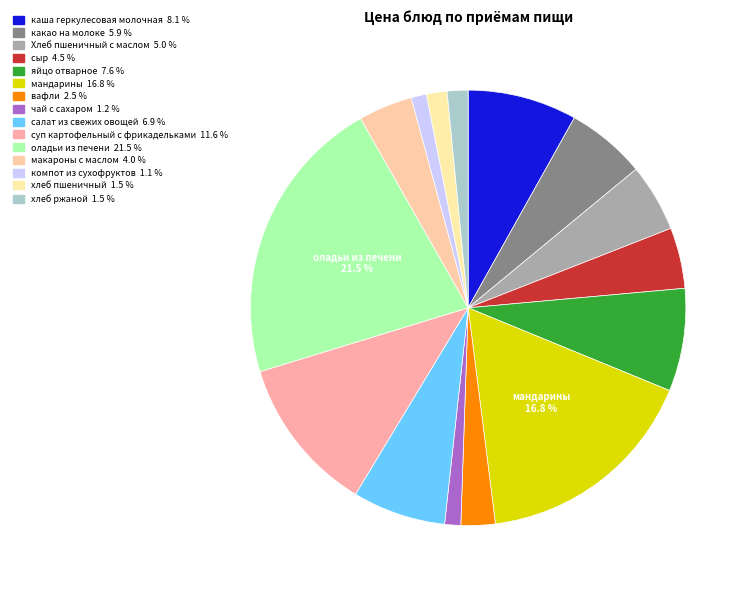

The хлеб ржаной slice represents 1% of the pie. True or false?

False